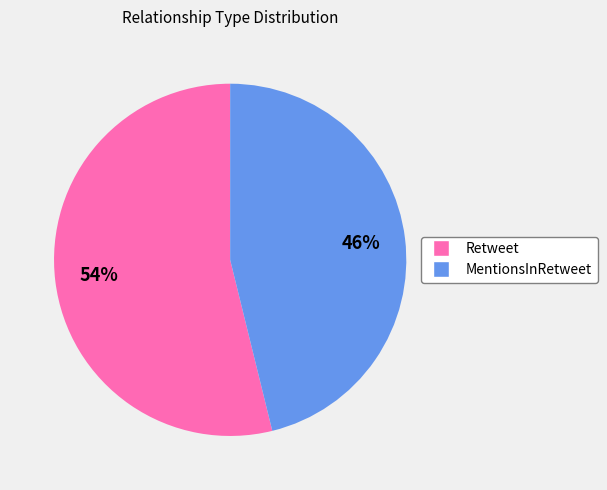

Is there a majority slice in this chart?

Yes